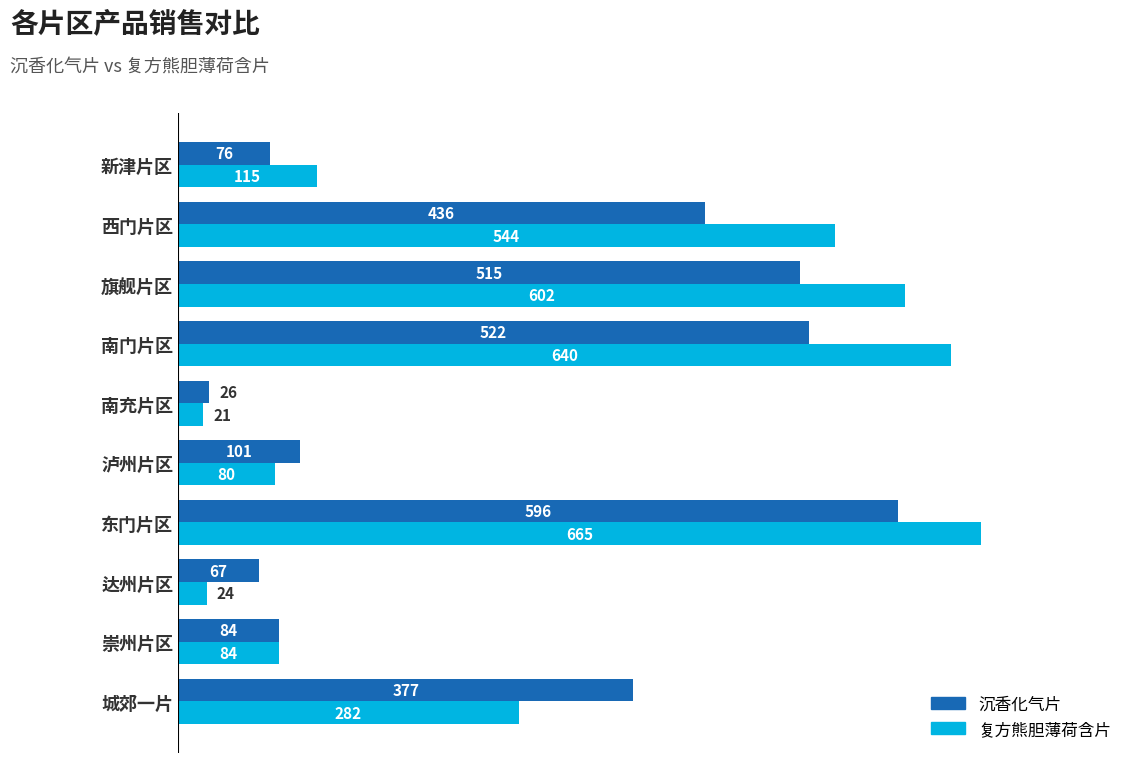

At which category is the sum across all series the highest?

东门片区